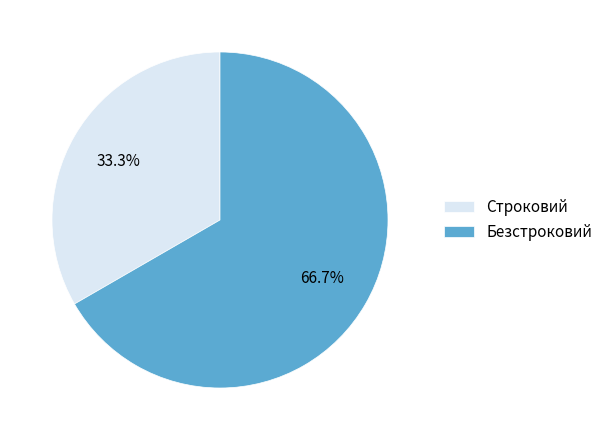

To the nearest percent, what is the difference between the Безстроковий and Строковий slice percentages?

33%